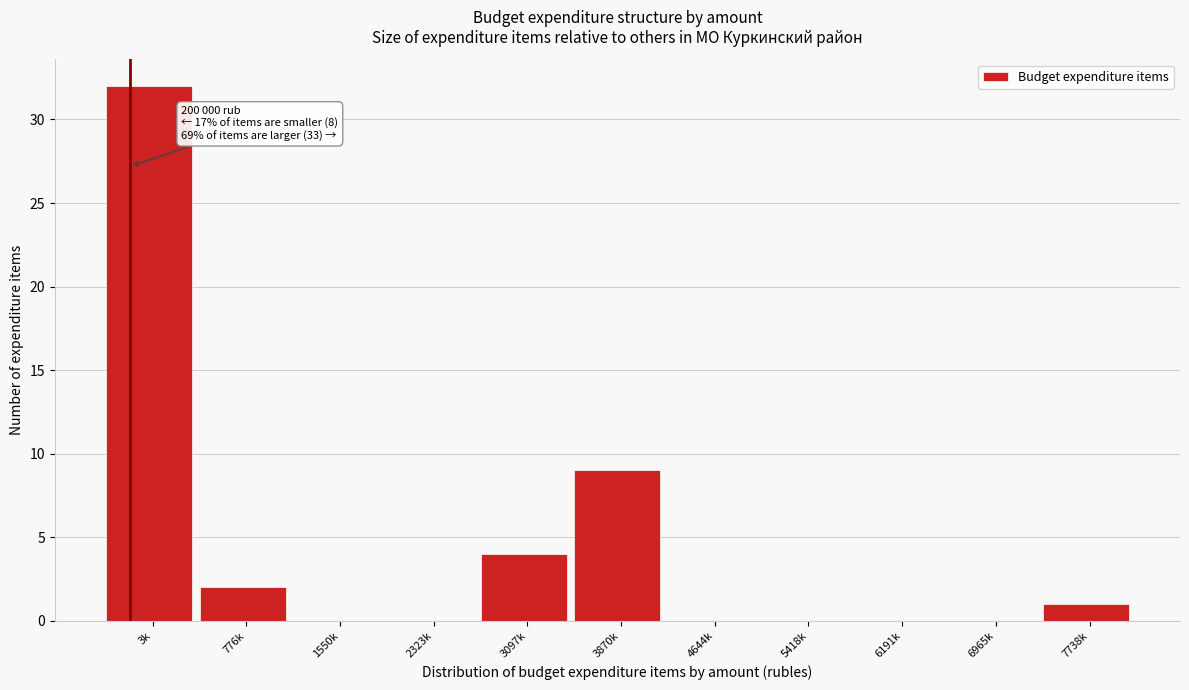

Reading left to right, extract all data points from this chart.

3k=32	776k=2	1550k=0	2323k=0	3097k=4	3870k=9	4644k=0	5418k=0	6191k=0	6965k=0	7738k=1